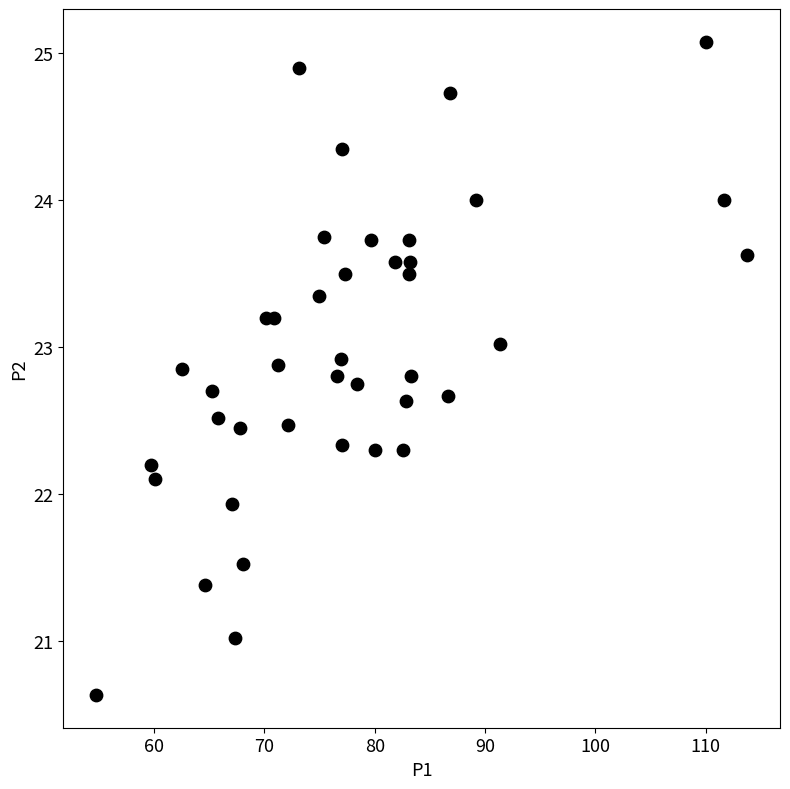

What is the range of X values (max minus min)?

59.1